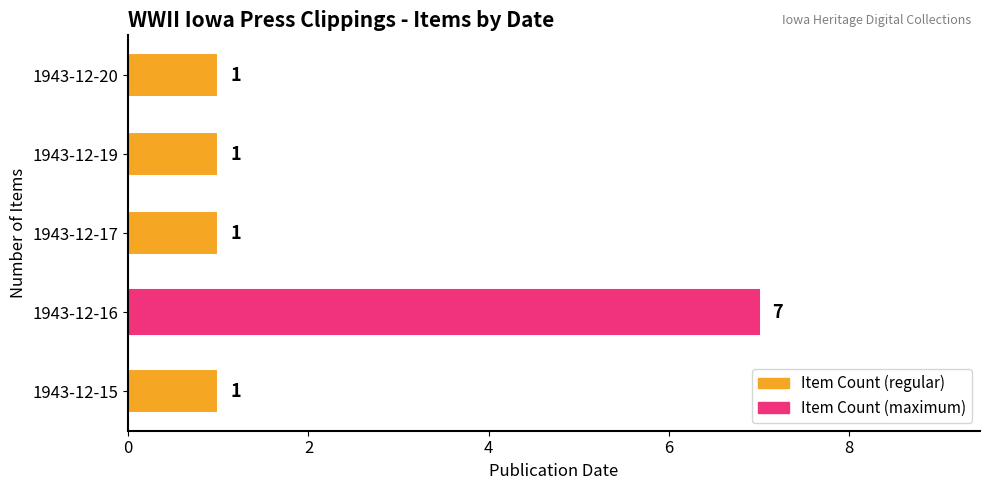

Is it true that the value at 1943-12-16 is 7?

True